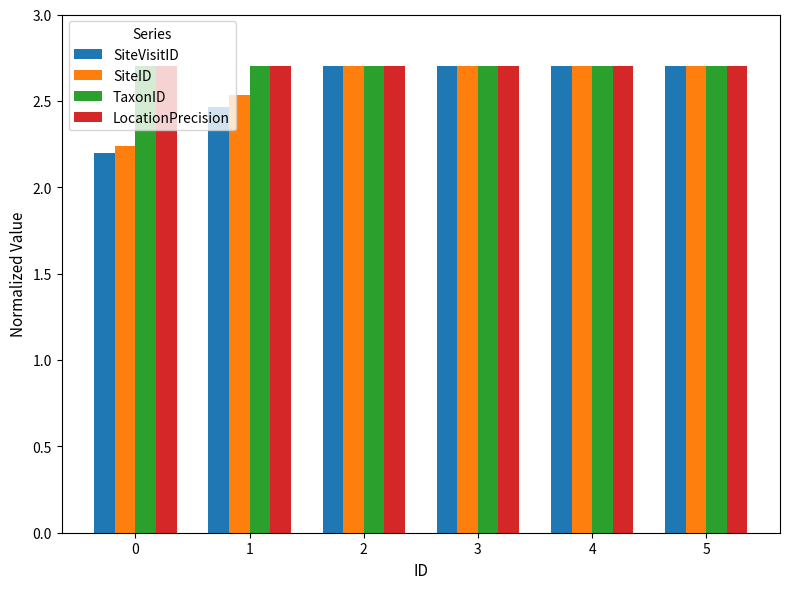

Count the number of data series in this chart.

4